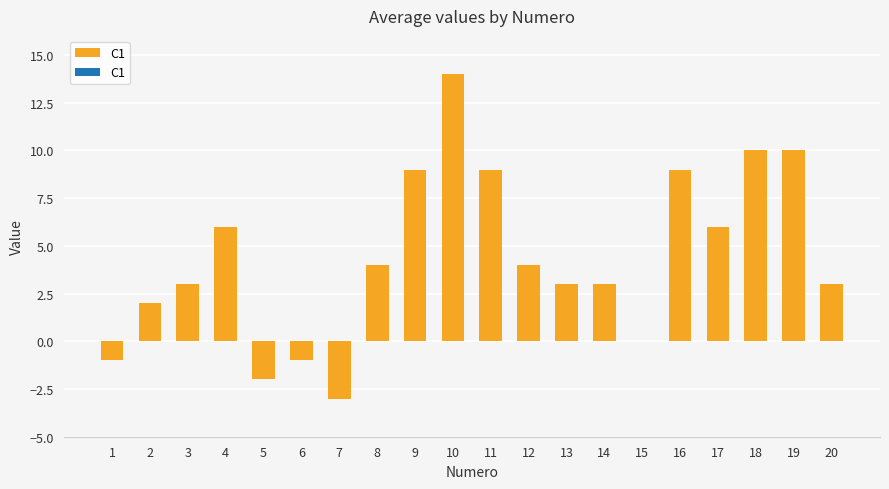

Is it true that the value at 2 is 2?

True